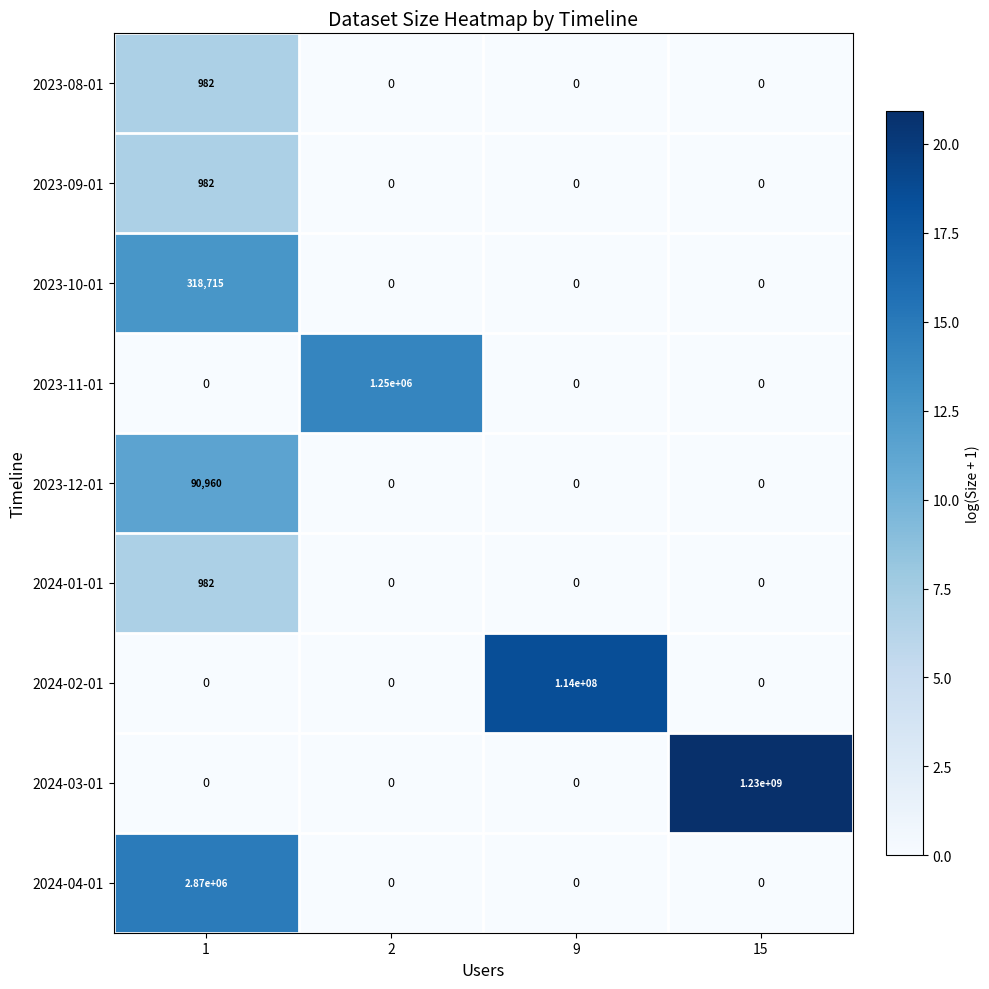

At which label does 2024-03-01 reach its peak?

15